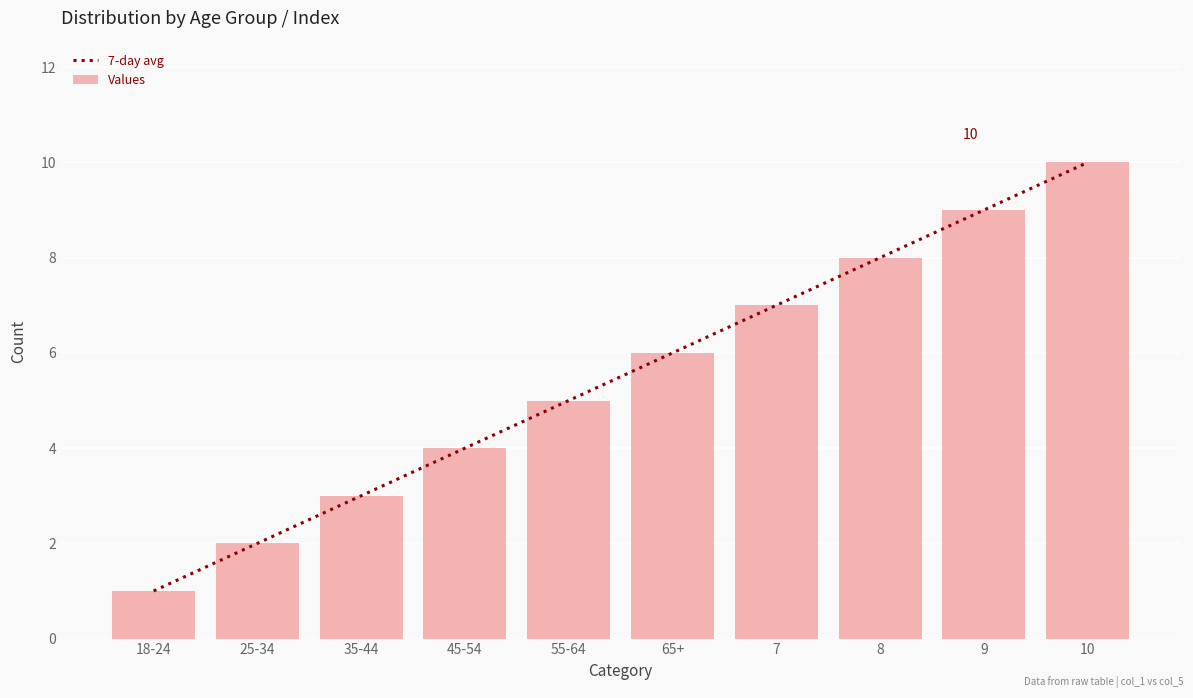

What is the difference between the Values values at 8 and 7?

1